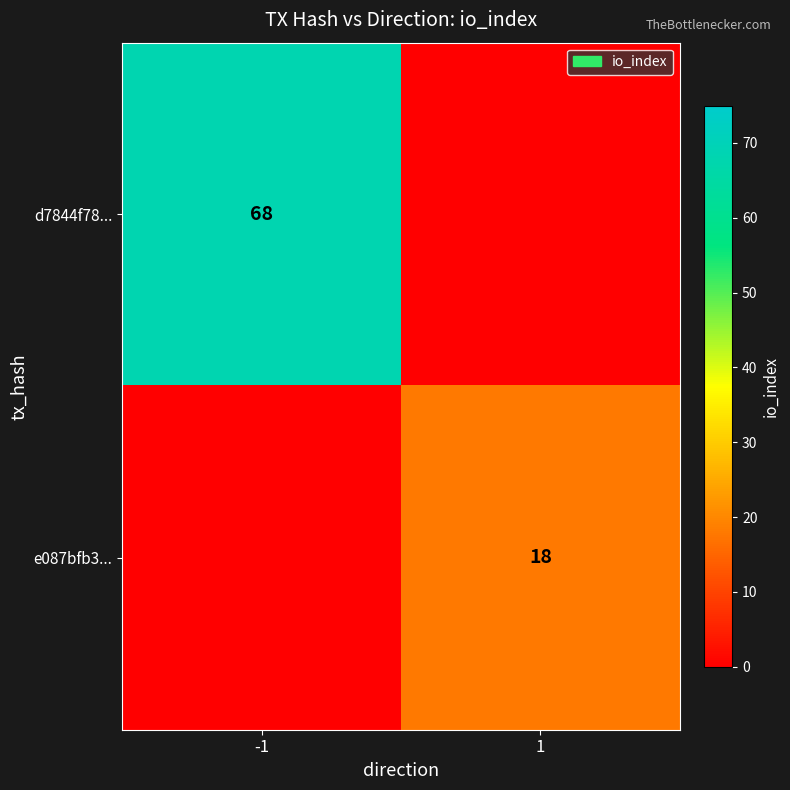

The value of d7844f78... at -1 is 68. True or false?

True